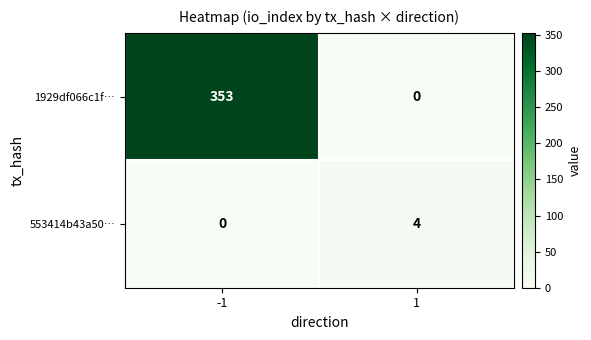

Reading right to left, list all the values displayed in this chart.

1929df066c1f…: 1=0	-1=353
553414b43a50…: 1=4	-1=0